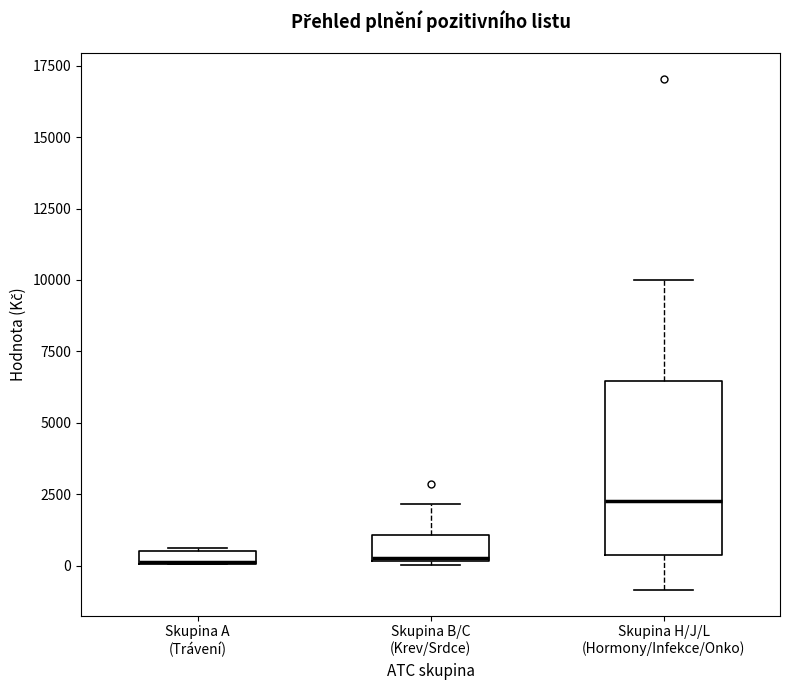

Comparing the boxes themselves (not the whiskers), which one is the tallest?

Skupina H/J/L (Hormony/Infekce/Onko)